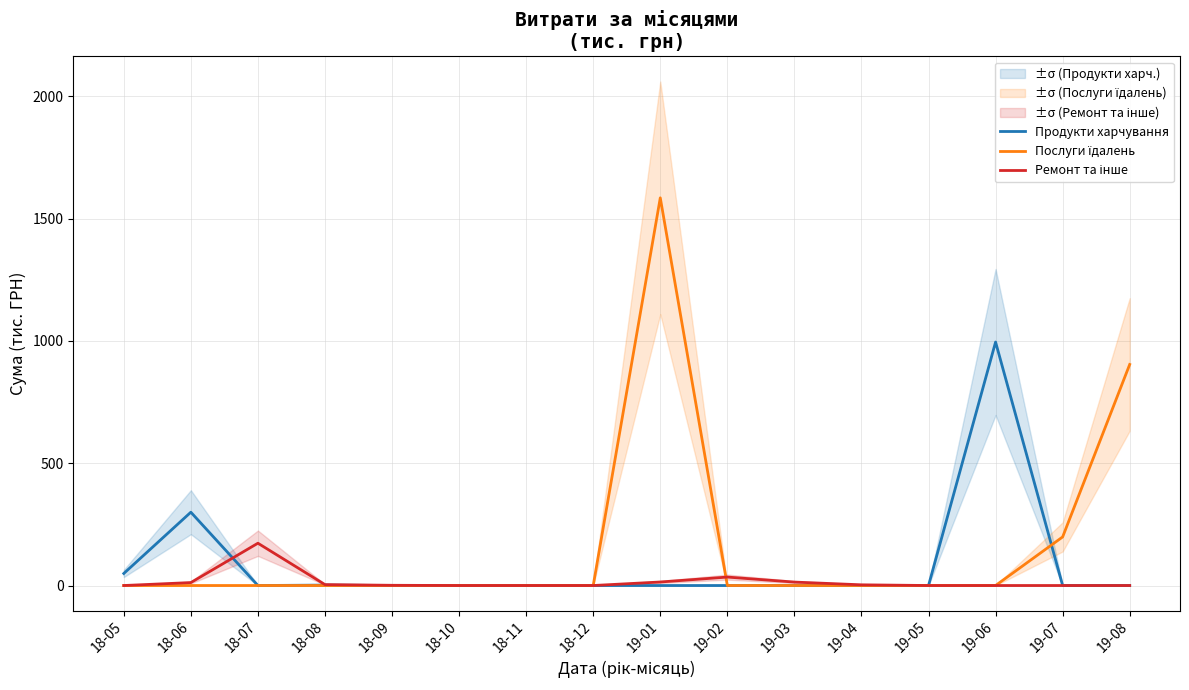

The Продукти харчування series shows 583.3 at 19-05. True or false?

False